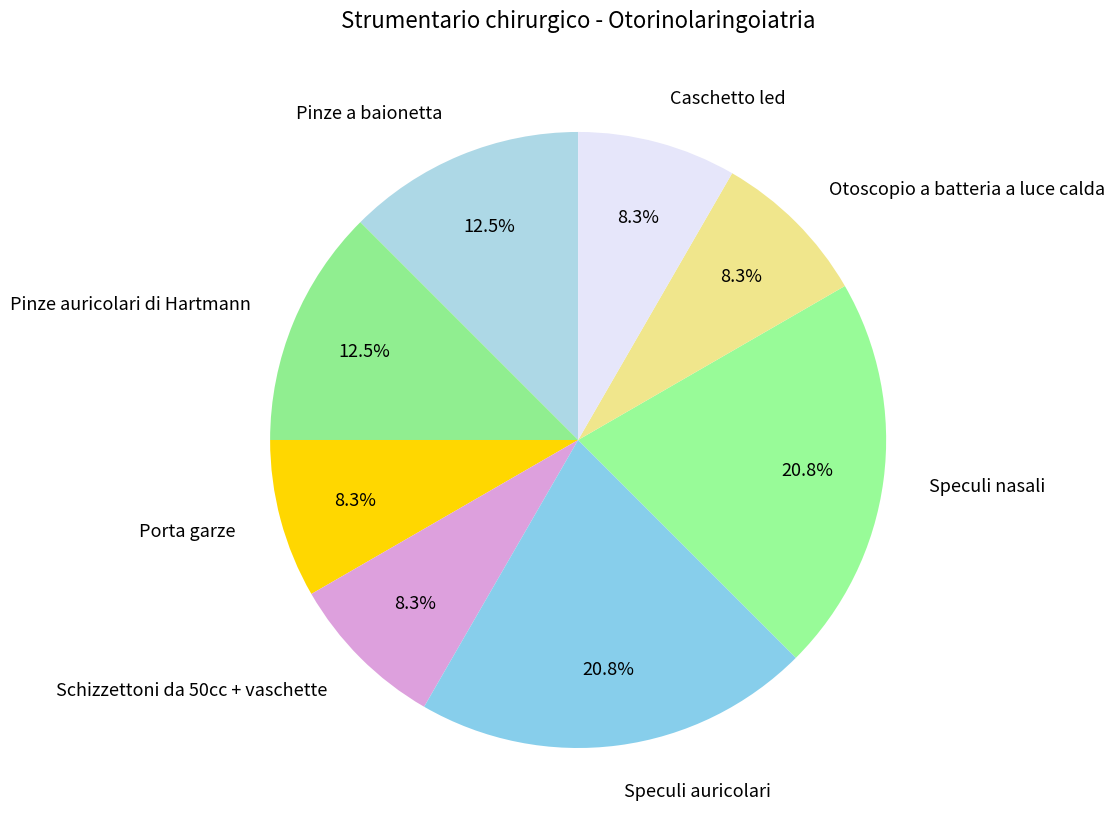

What percentage is the Caschetto led slice, to the nearest percent?

8%